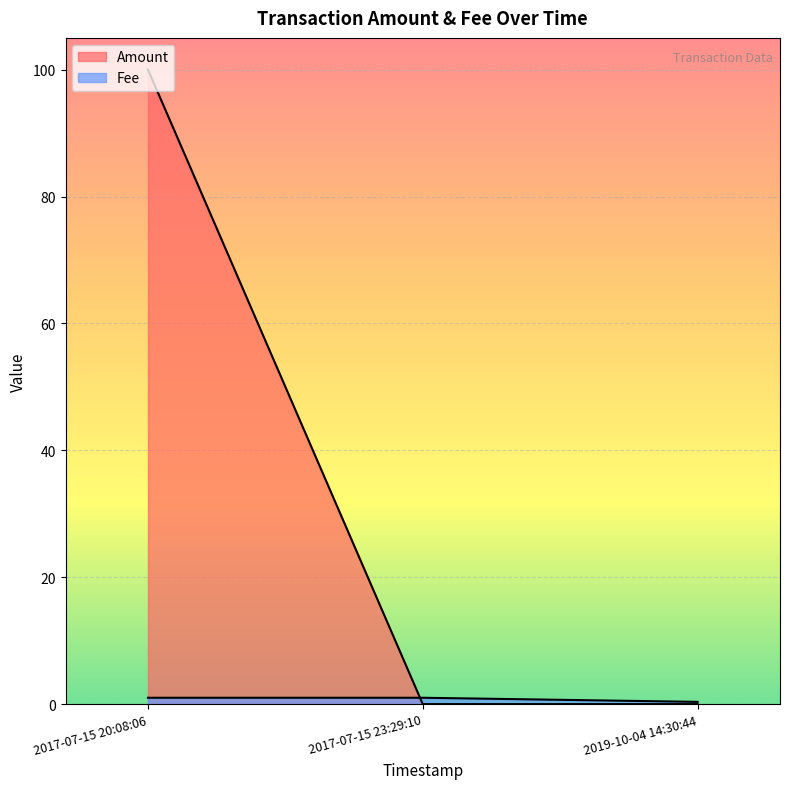

Is it true that Amount equals 1.0 at 2017-07-15 23:29:10?

True